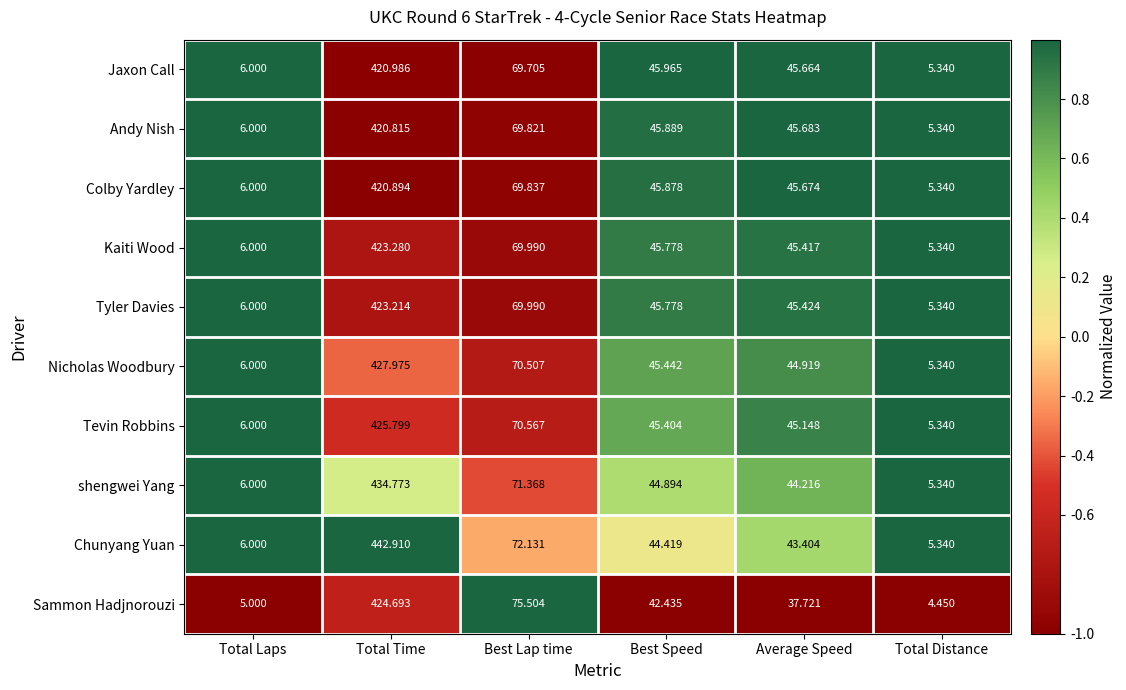

What is the spread (max minus min) of values at Total Distance?

0.9